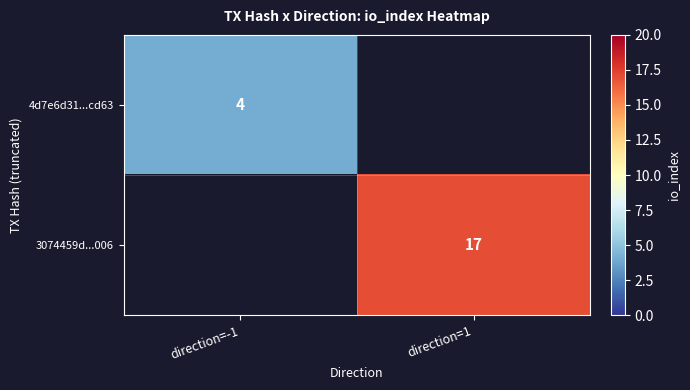

True or false: 4d7e6d31...cd63 has a value of 7 at direction=-1.

False